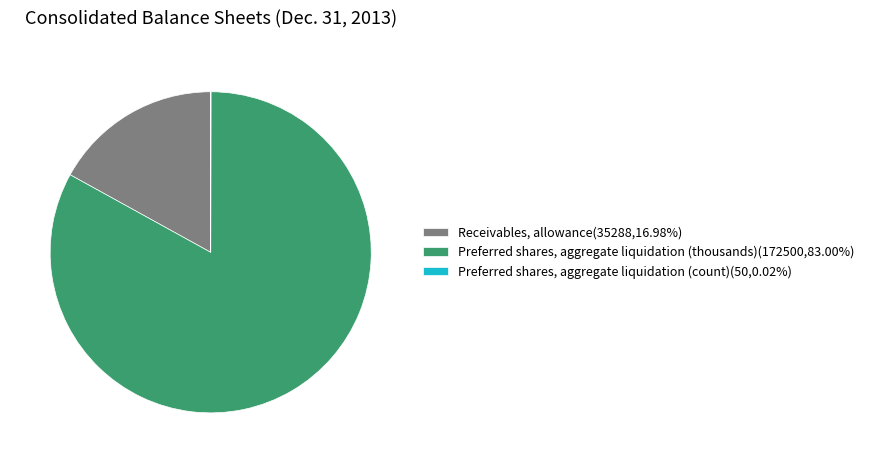

Does Receivables, allowance(35288,16.98%) represent more than half of the total?

No